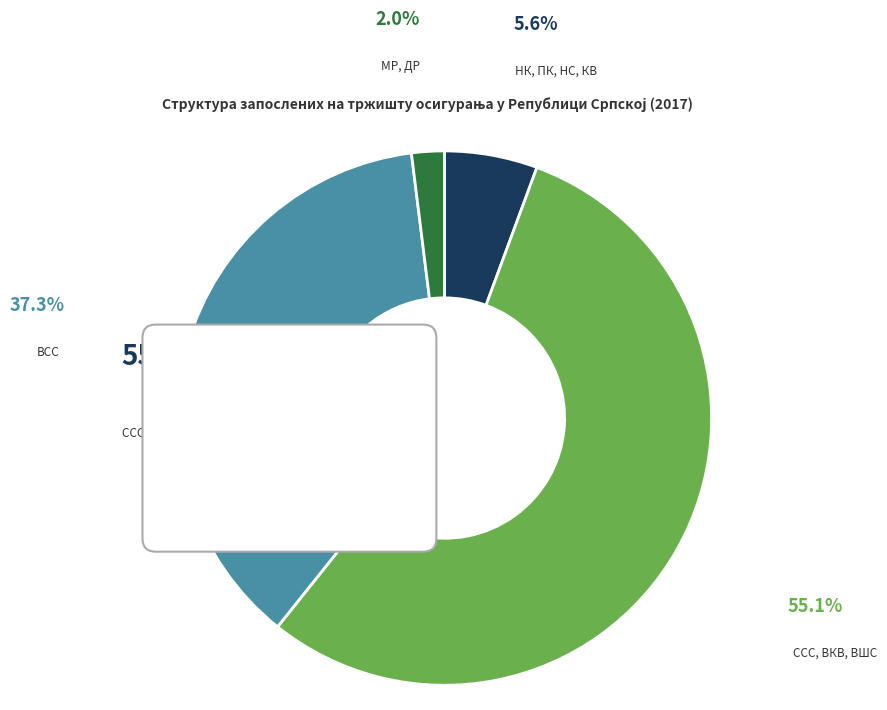

To the nearest percent, what portion does ССС, ВКВ, ВШС represent?

55%